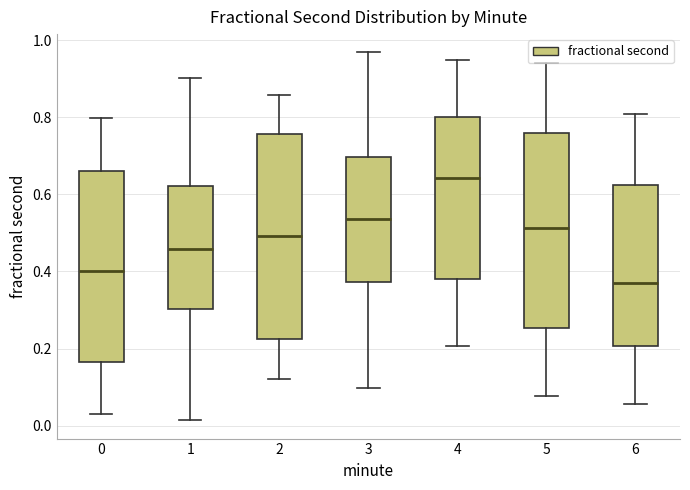

Comparing the boxes themselves (not the whiskers), which one is the tallest?

2